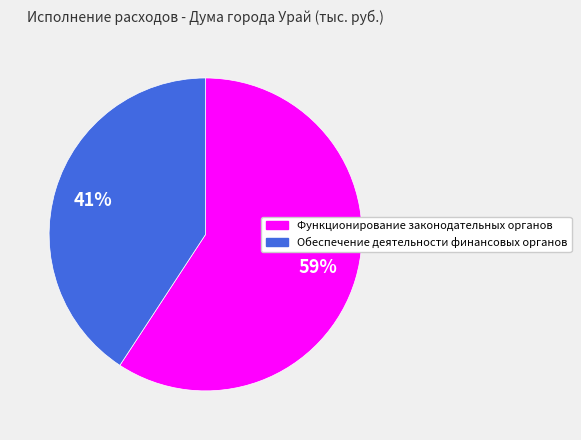

Is there a majority slice in this chart?

Yes